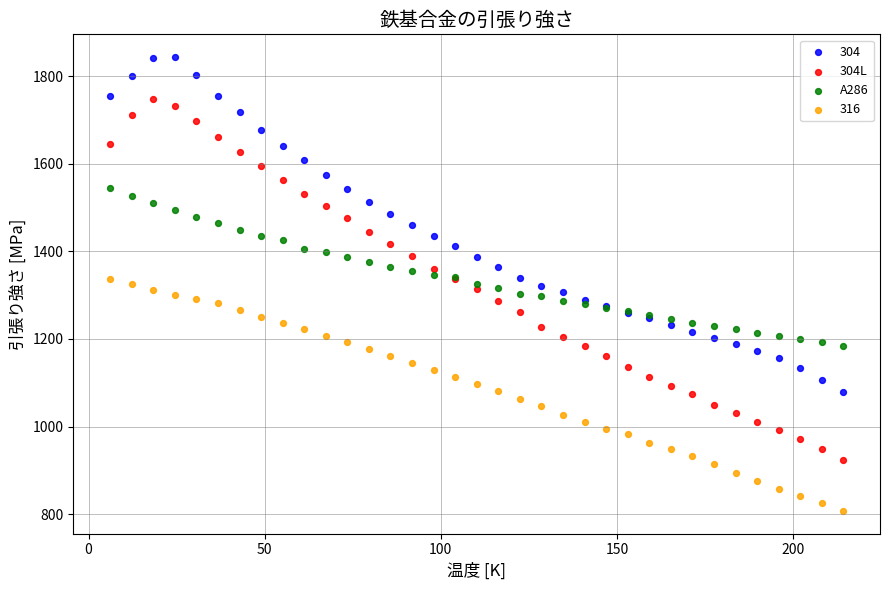

Which series contains the highest Y value?

304